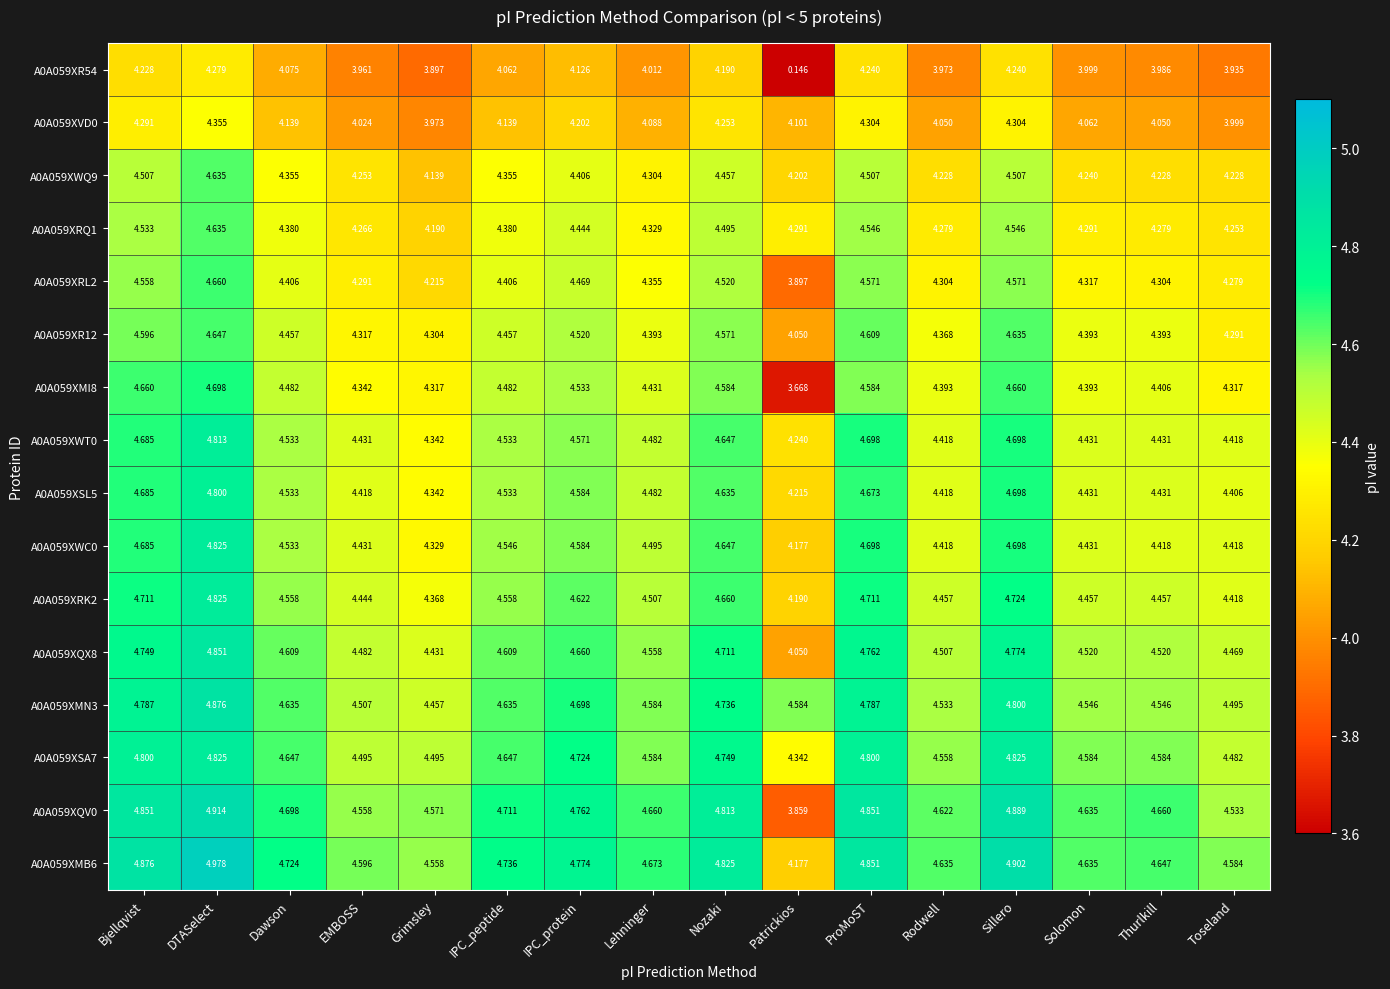

Count the number of categories in the chart.

16